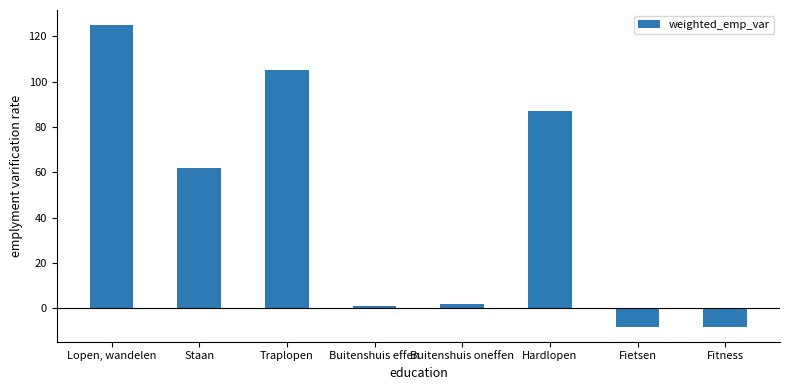

At which label does the data first exceed 62?

Lopen, wandelen